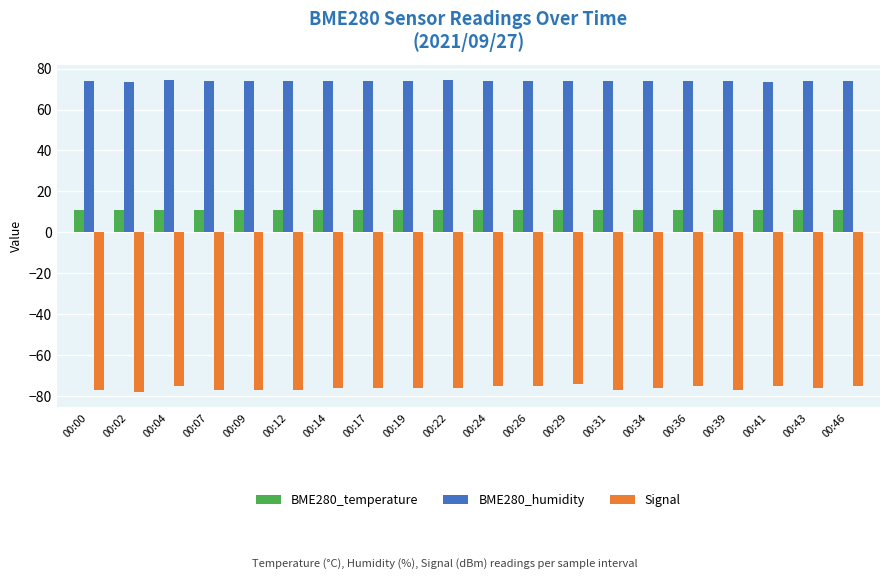

What is the greatest value displayed?

74.3